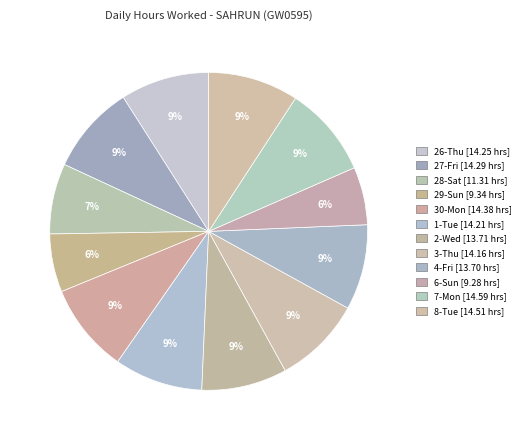

What is the total percentage of 3-Thu and 29-Sun?

14.9%